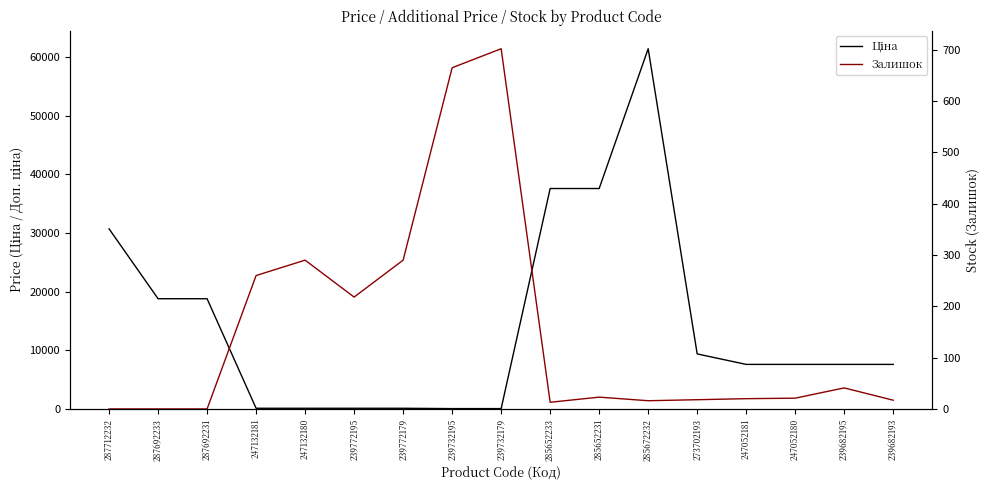

Which category has the highest value across all series?

285672232